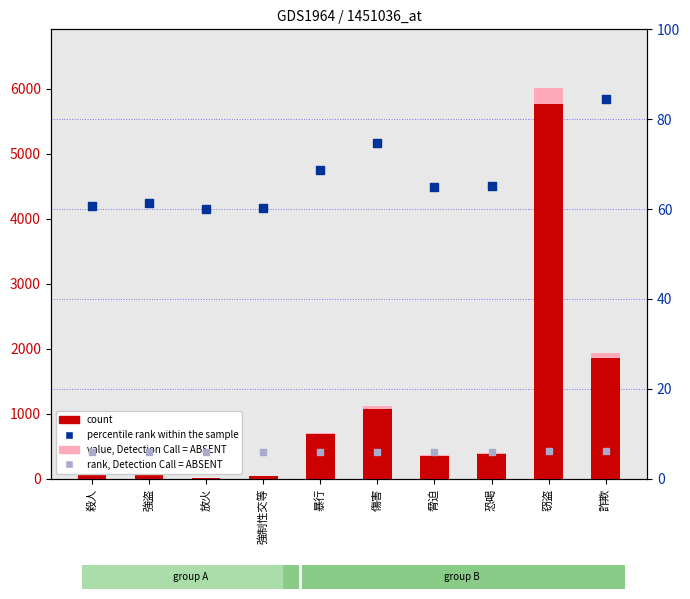

At how many categories does at least one series exceed 3464?

1